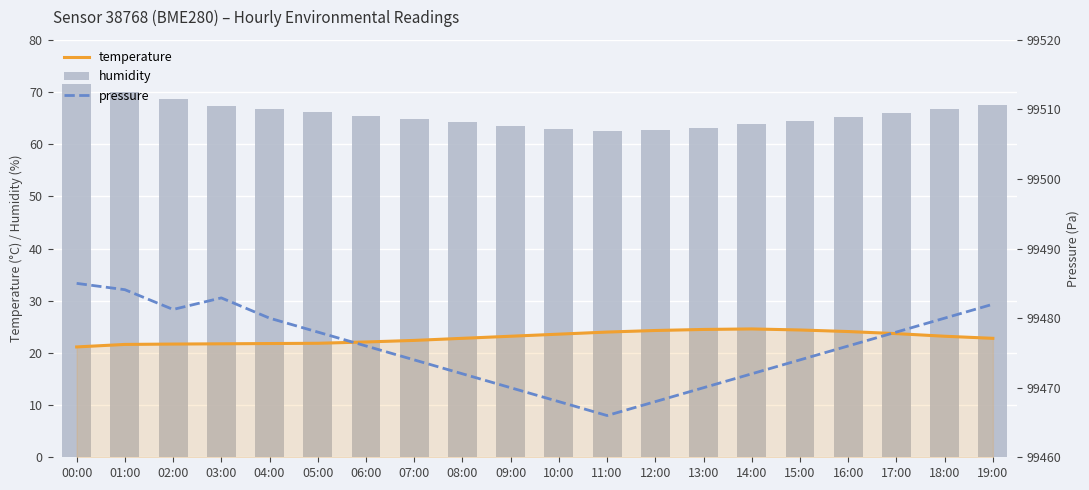

Is it true that temperature equals 31.4 at 00:00?

False